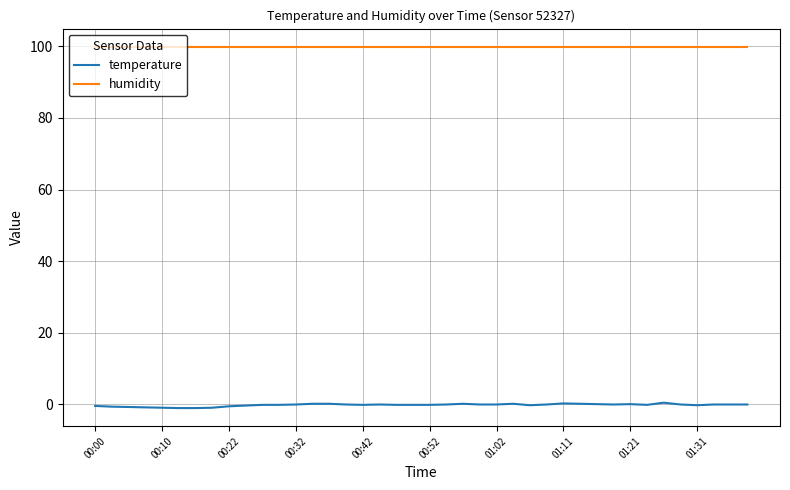

What are all the series names shown in the legend?

temperature, humidity